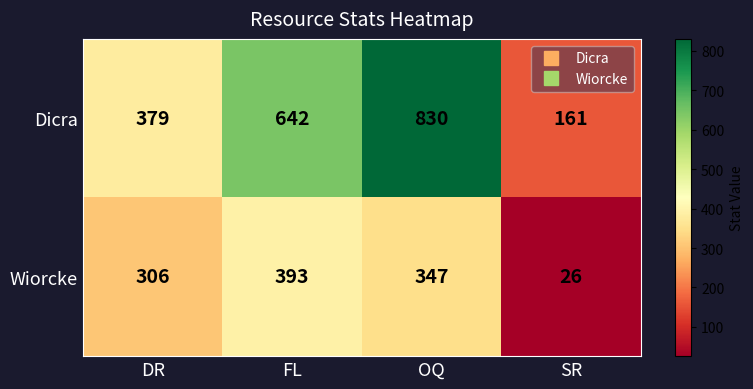

At which category does the chart reach its peak across all series?

OQ